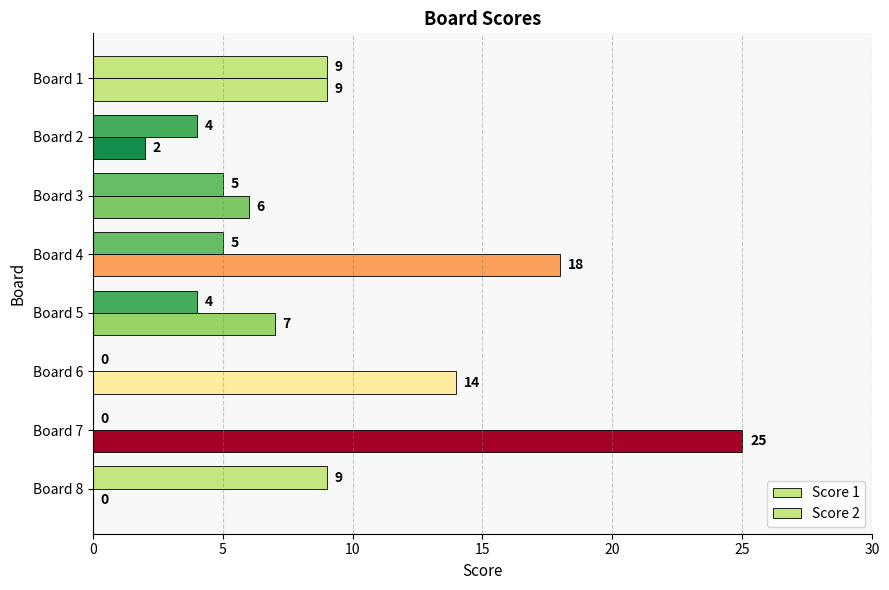

How many data points does each series have?

8